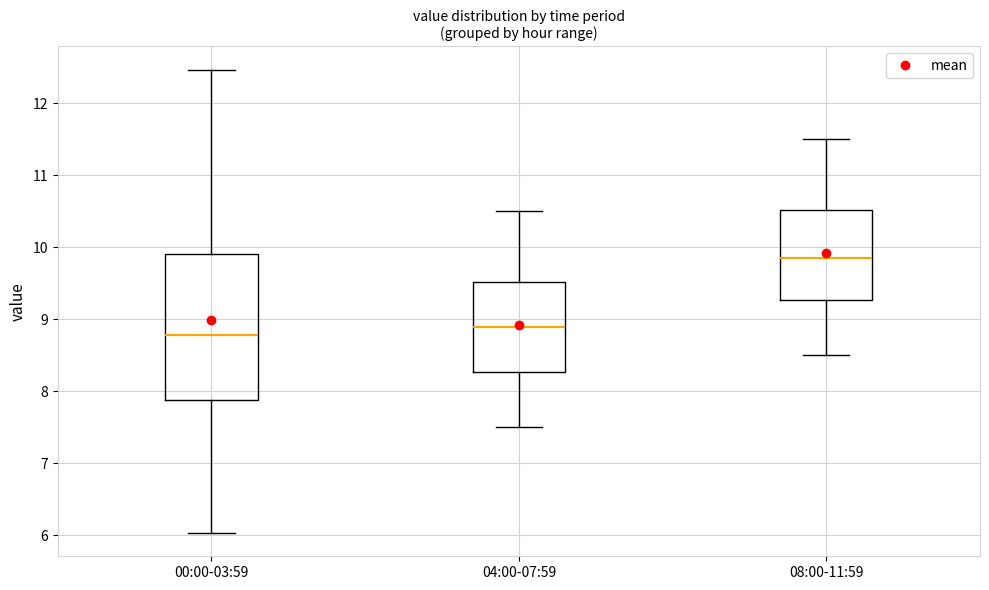

Which box's median line is the lowest?

00:00-03:59